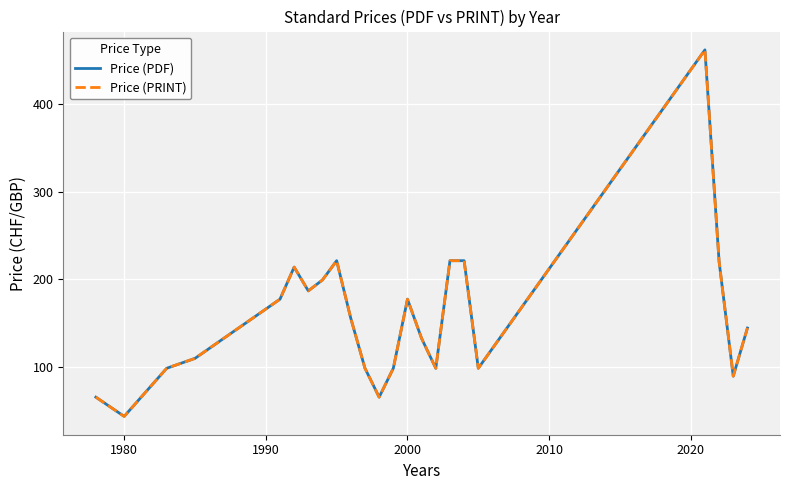

Does the chart have visible grid lines?

Yes